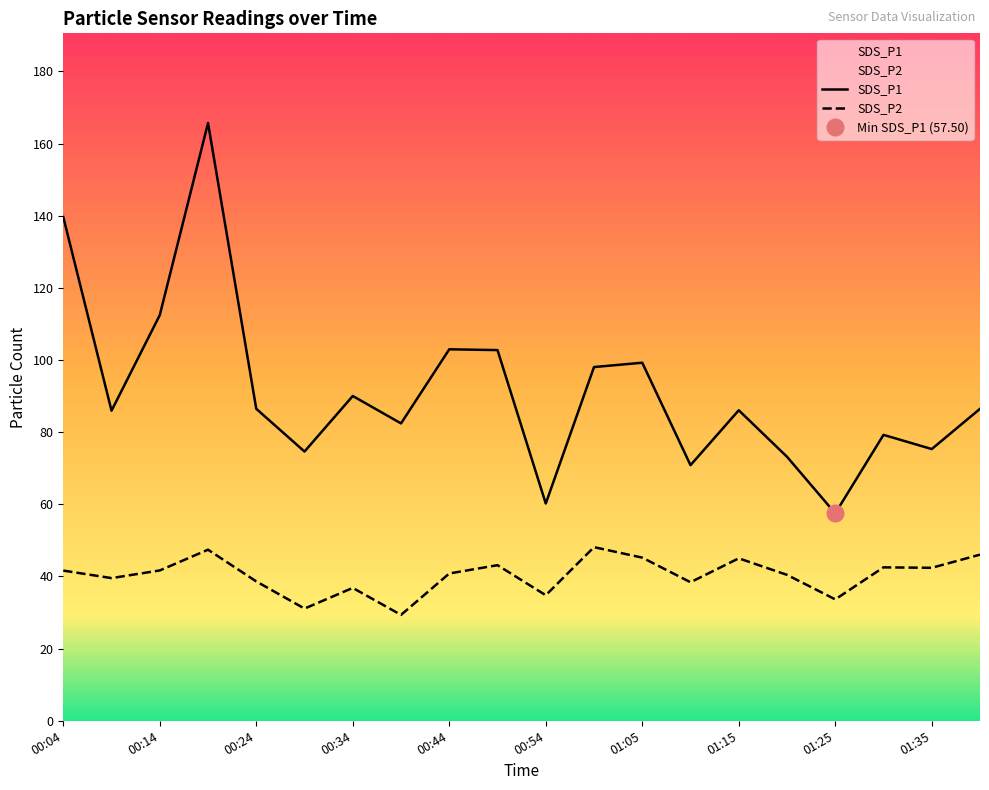

How many categories are shown in the chart?

20